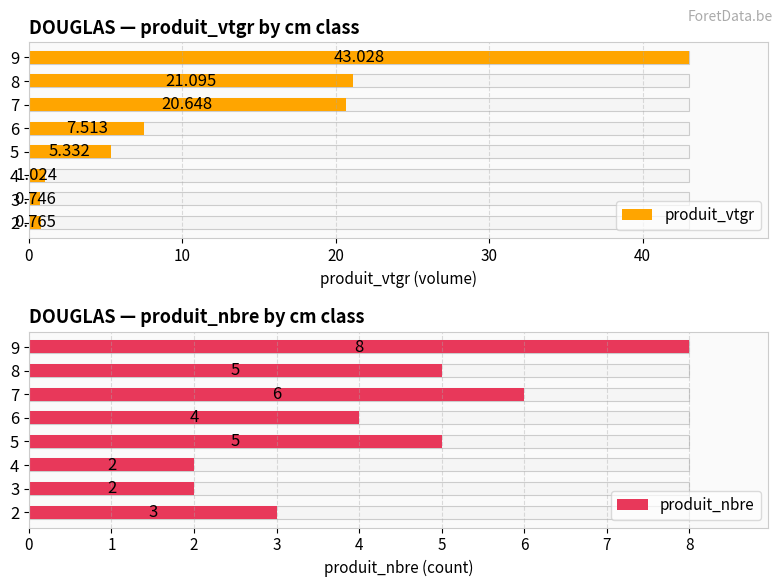

What is the average value of the produit_vtgr series?

12.5